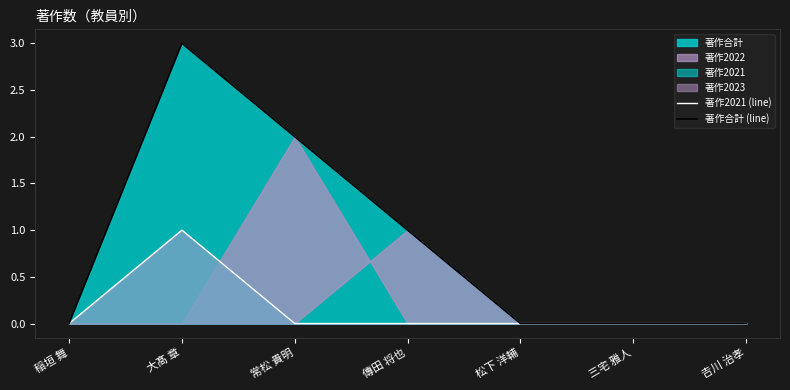

The value of 著作2021 (line) at 𠮷川 治孝 is 0. True or false?

True